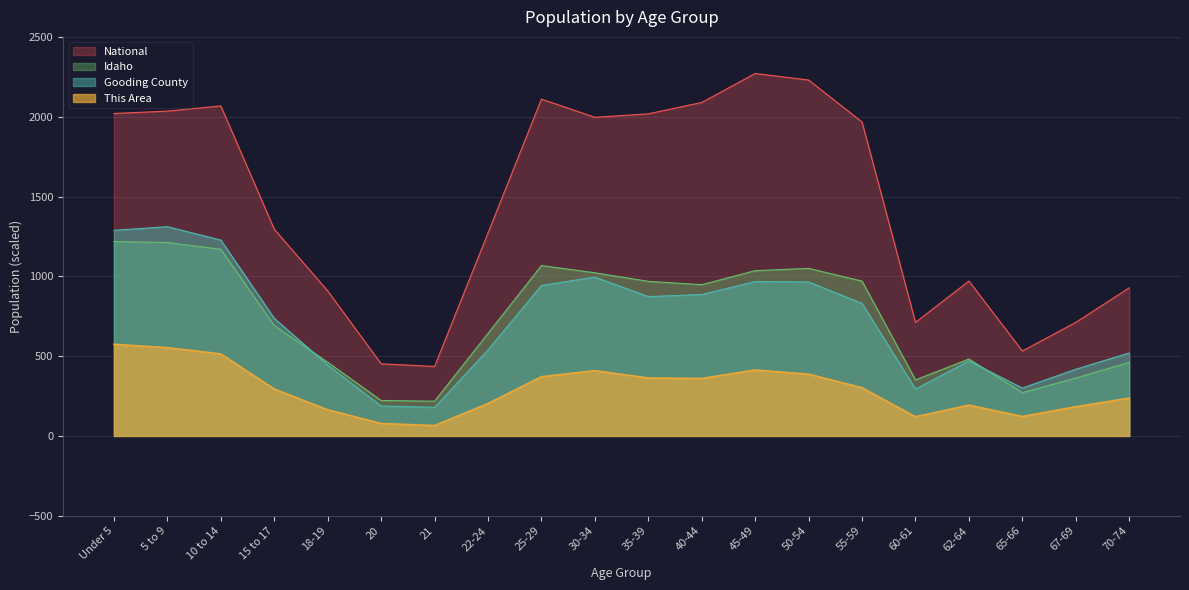

Where is the first local maximum for Idaho?

25-29